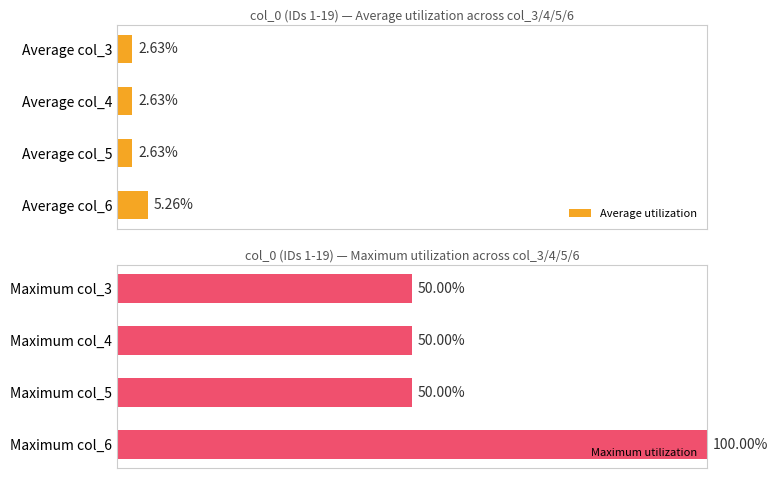

Between Average col_5 and Average col_6, which is larger?

Average col_6